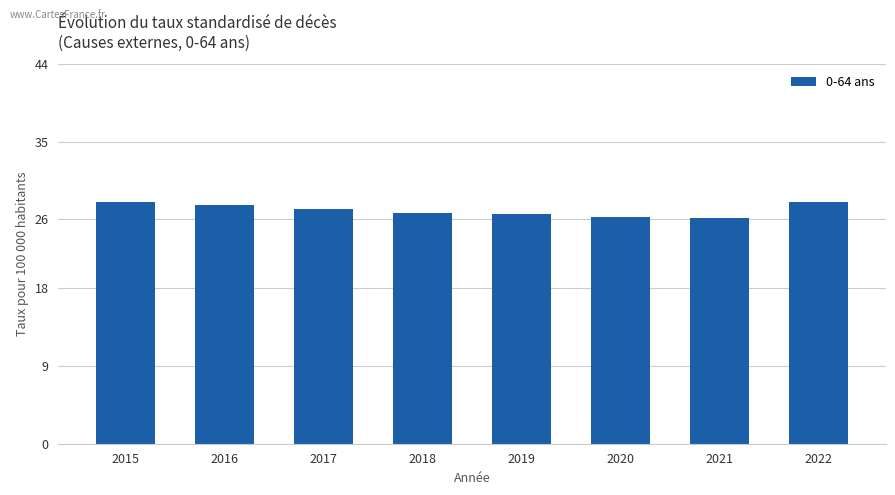

What is the ratio of the value at 2022 to the value at 2015?

1.0